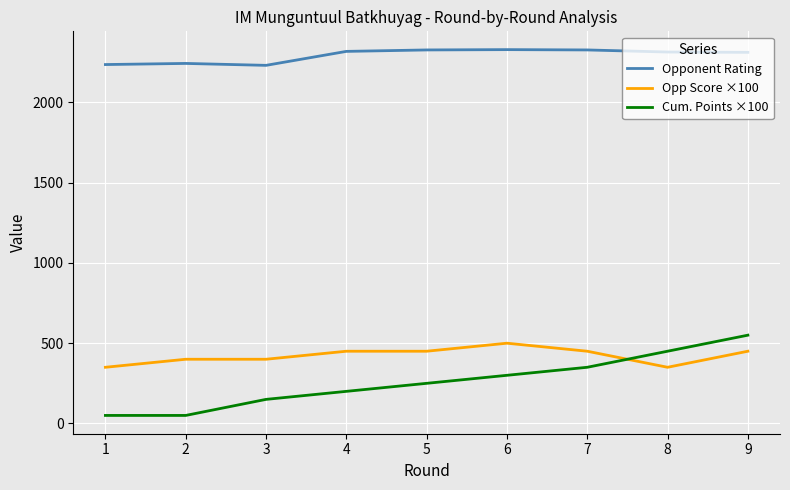

The Opp Score ×100 series shows 500 at 6. True or false?

True